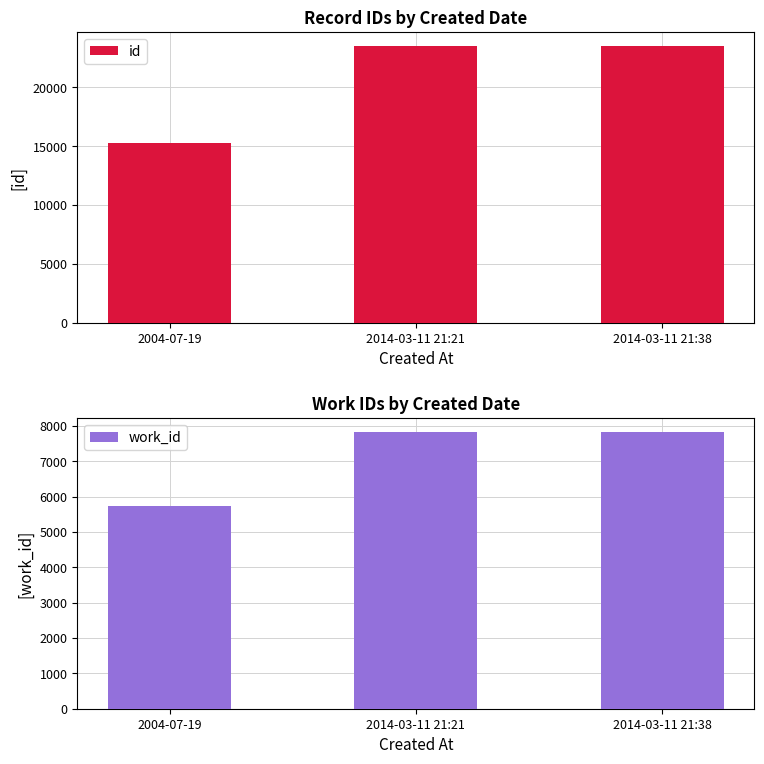

What is the spread (max minus min) of values at 2014-03-11 21:38?

15707